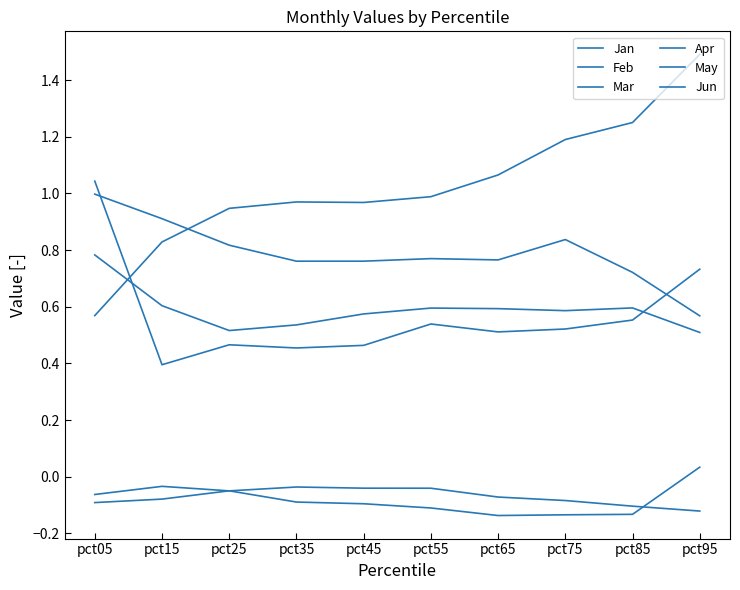

How many lines are shown in the chart?

6